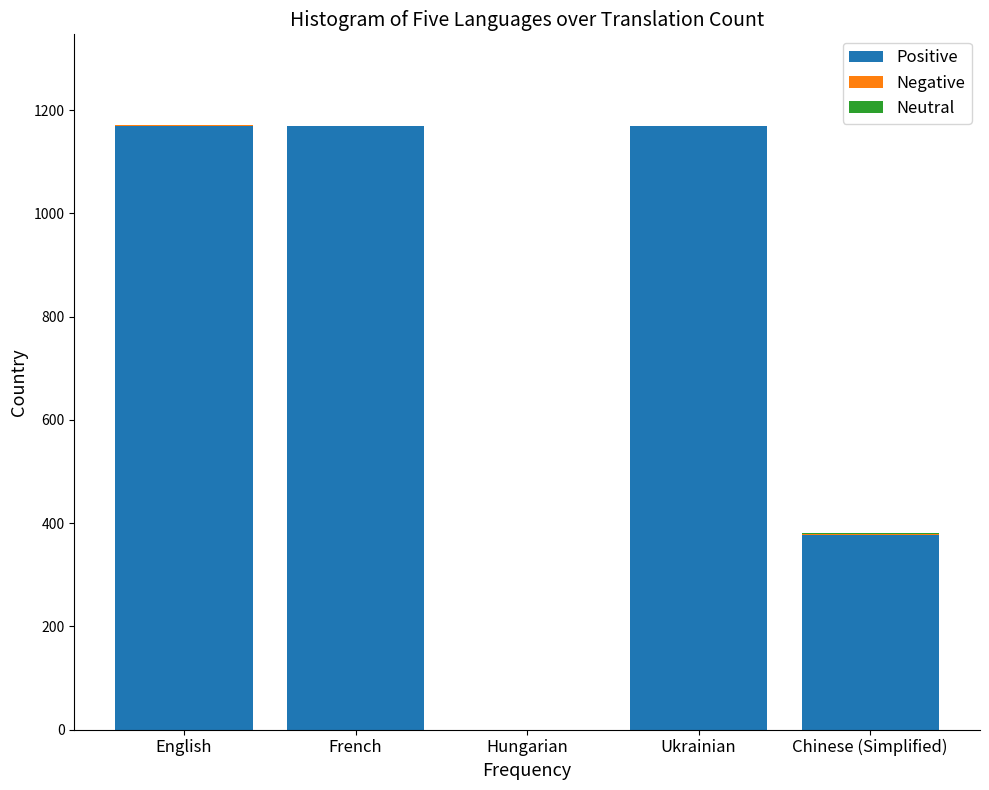

At which label is Positive closest to 584?

Chinese (Simplified)